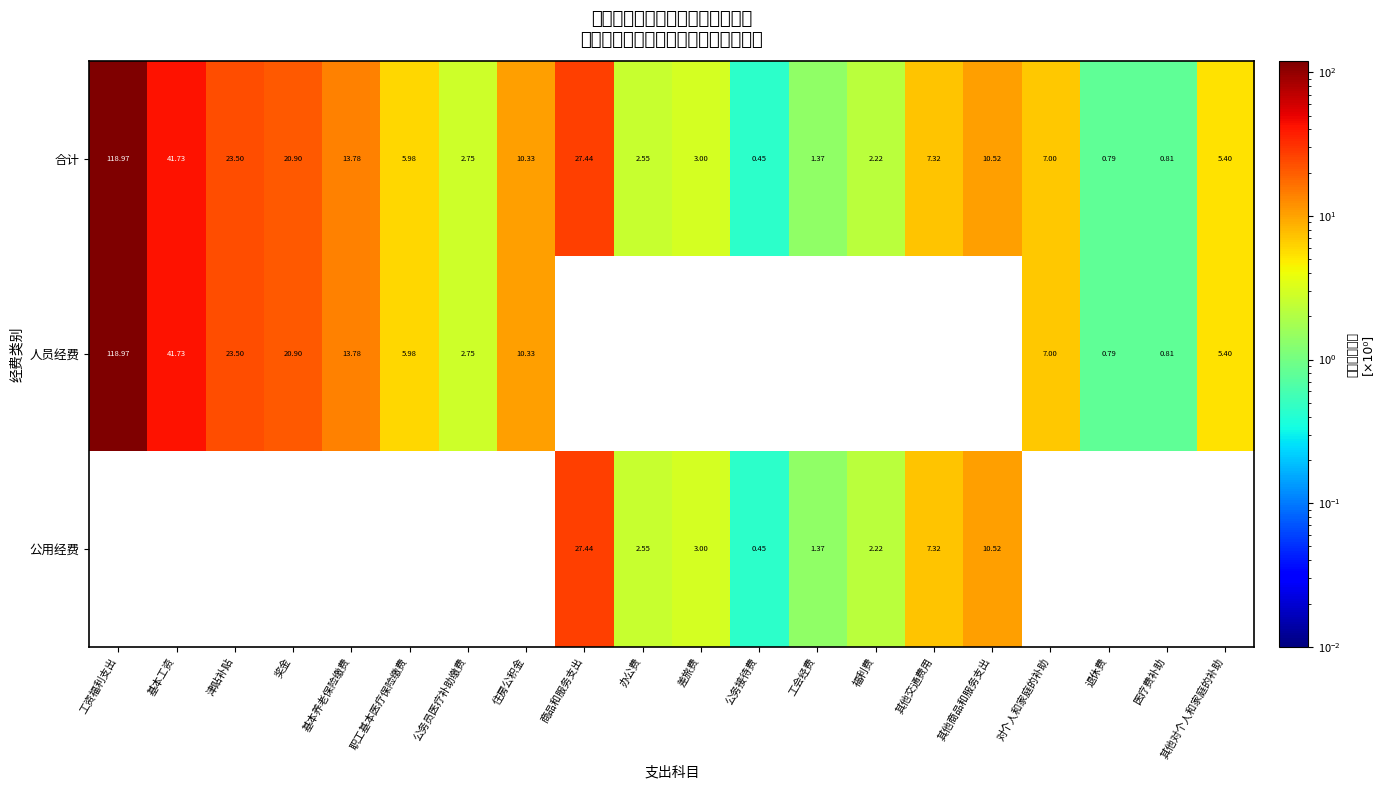

Rank the categories by 合计 value from lowest to highest.

公务接待费, 退休费, 医疗费补助, 工会经费, 福利费, 办公费, 公务员医疗补助缴费, 差旅费, 其他对个人和家庭的补助, 职工基本医疗保险缴费, 对个人和家庭的补助, 其他交通费用, 住房公积金, 其他商品和服务支出, 基本养老保险缴费, 奖金, 津贴补贴, 商品和服务支出, 基本工资, 工资福利支出